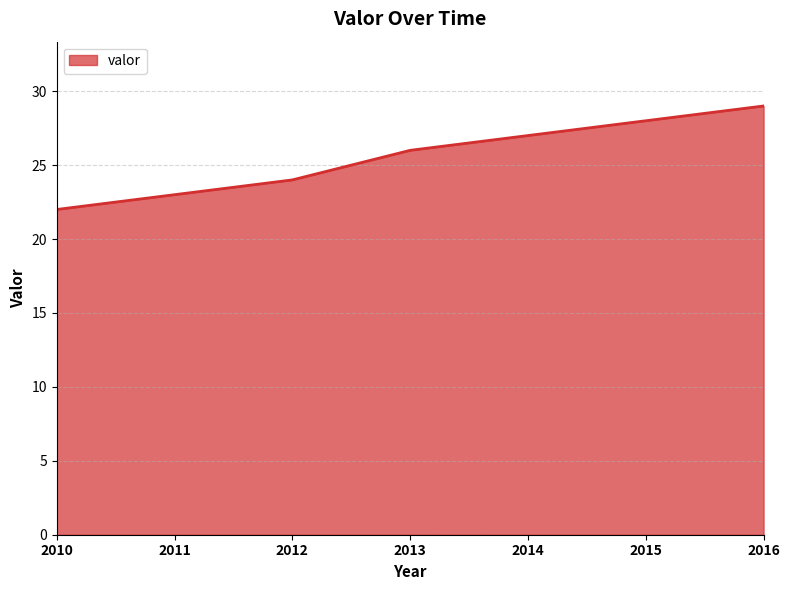

Rank the categories by value from lowest to highest.

2010, 2011, 2012, 2013, 2014, 2015, 2016